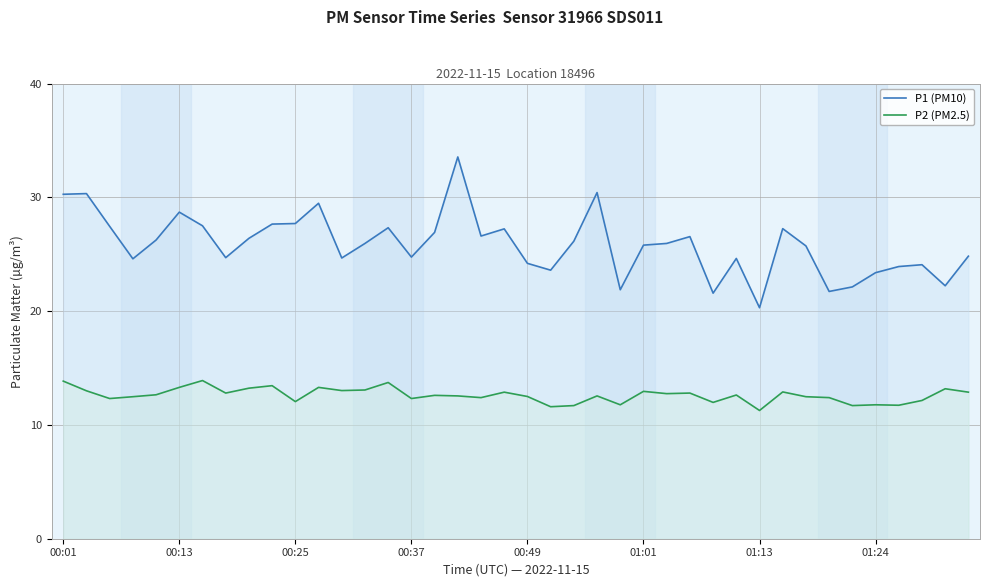

List the series in order of their overall mean, highest first.

P1 (PM10), P2 (PM2.5)